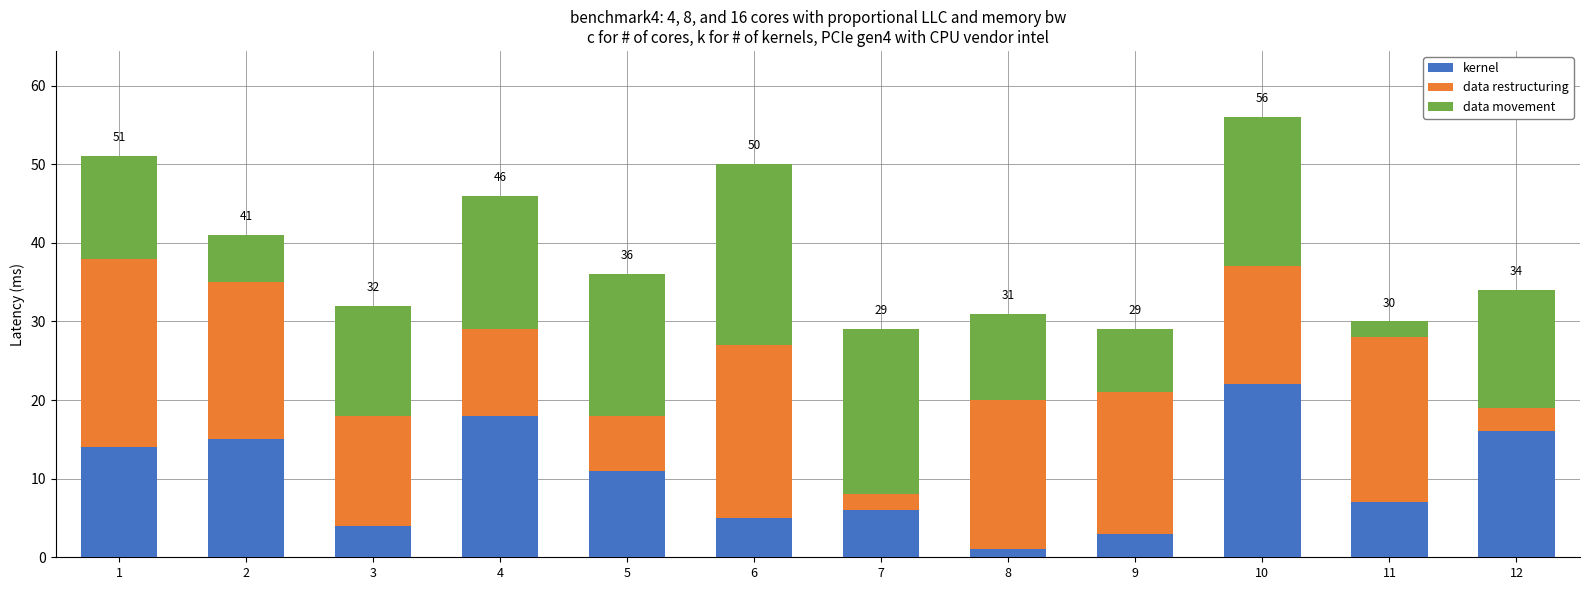

The value of kernel at 3 is 1. True or false?

False